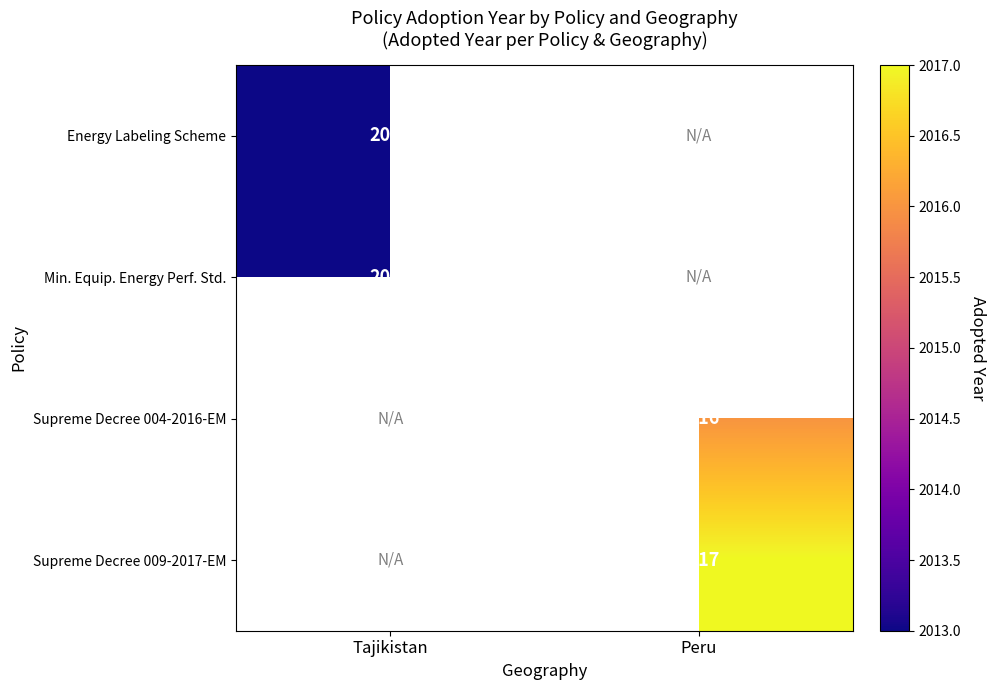

Is the value of Energy Labeling Scheme at Tajikistan greater than the value of Supreme Decree 004-2016-EM at Peru?

No